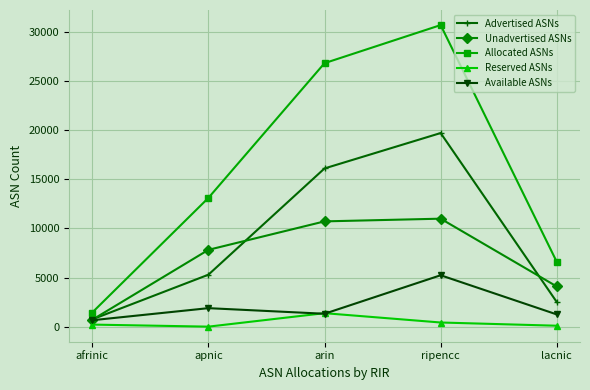

At ripencc, list the series in order from largest to smallest.

Allocated ASNs, Advertised ASNs, Unadvertised ASNs, Available ASNs, Reserved ASNs